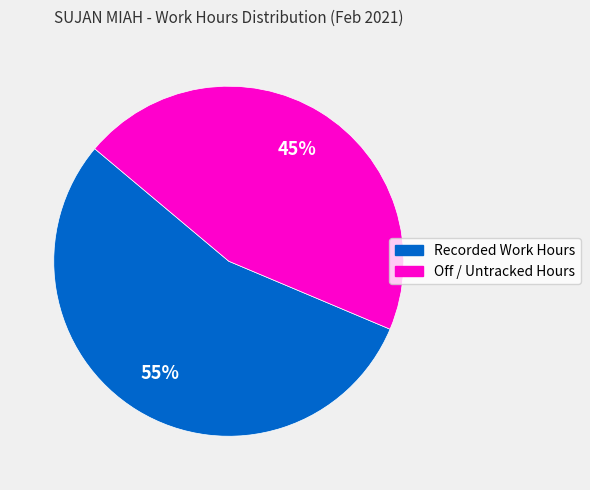

True or false: Recorded Work Hours accounts for 65% of the total.

False